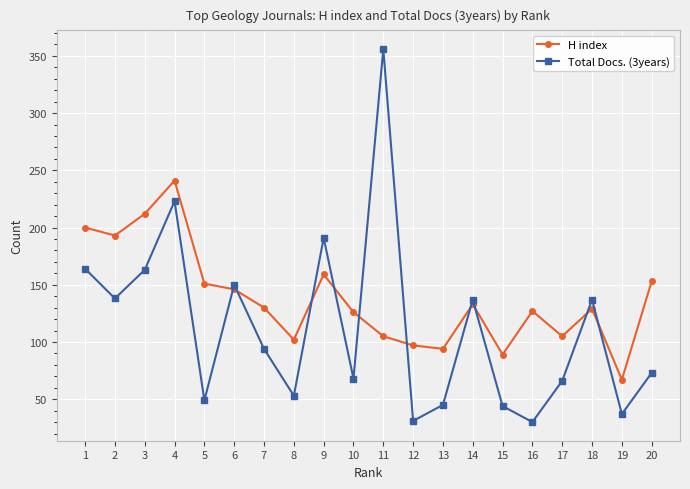

Is it true that Total Docs. (3years) equals 150 at 6?

True